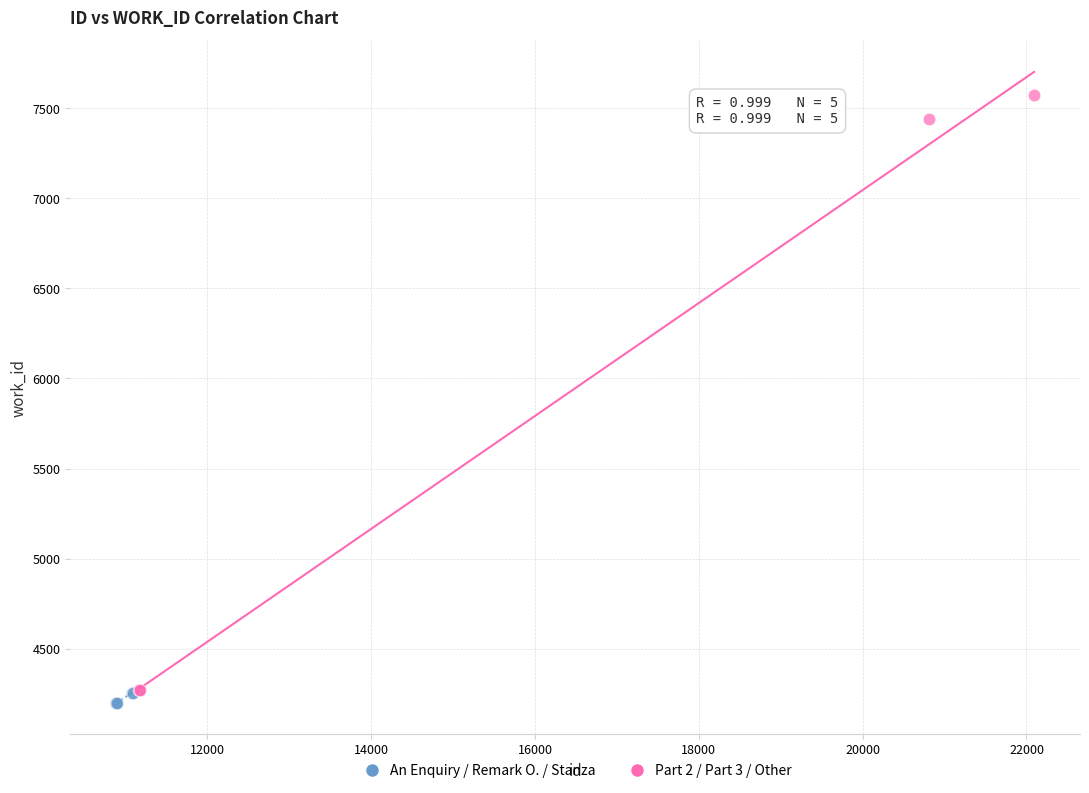

Which series contains the highest Y value?

Part 2 / Part 3 / Other